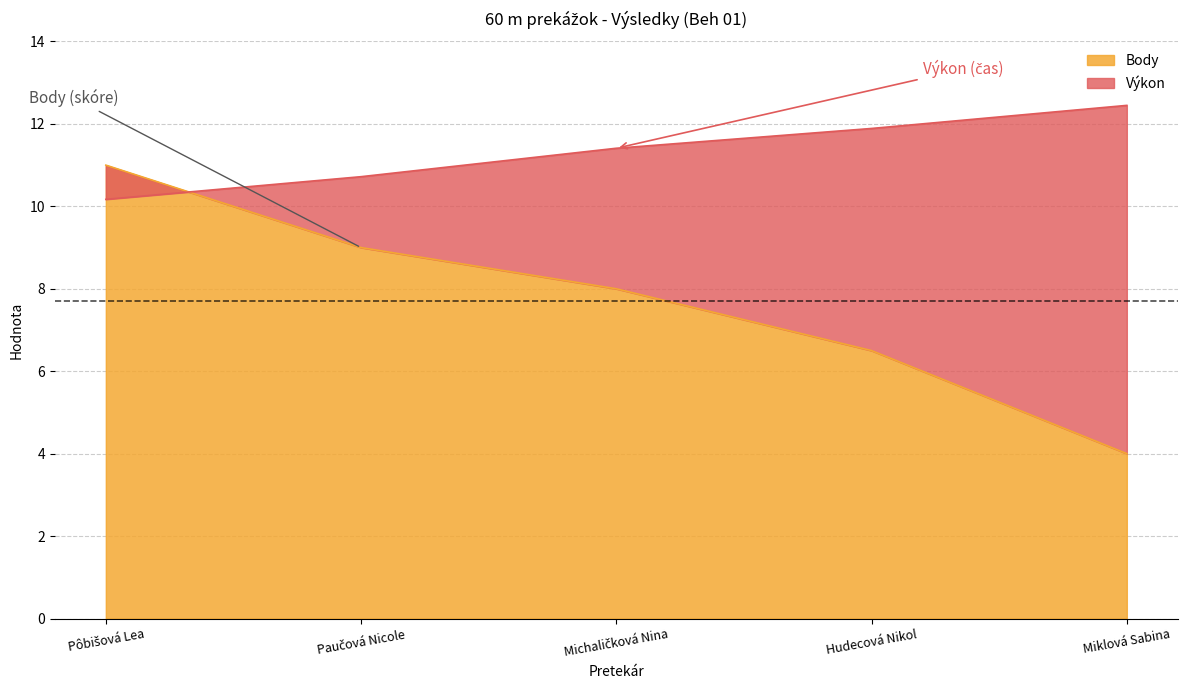

Where is Výkon nearest to the value 11?

Paučová Nicole